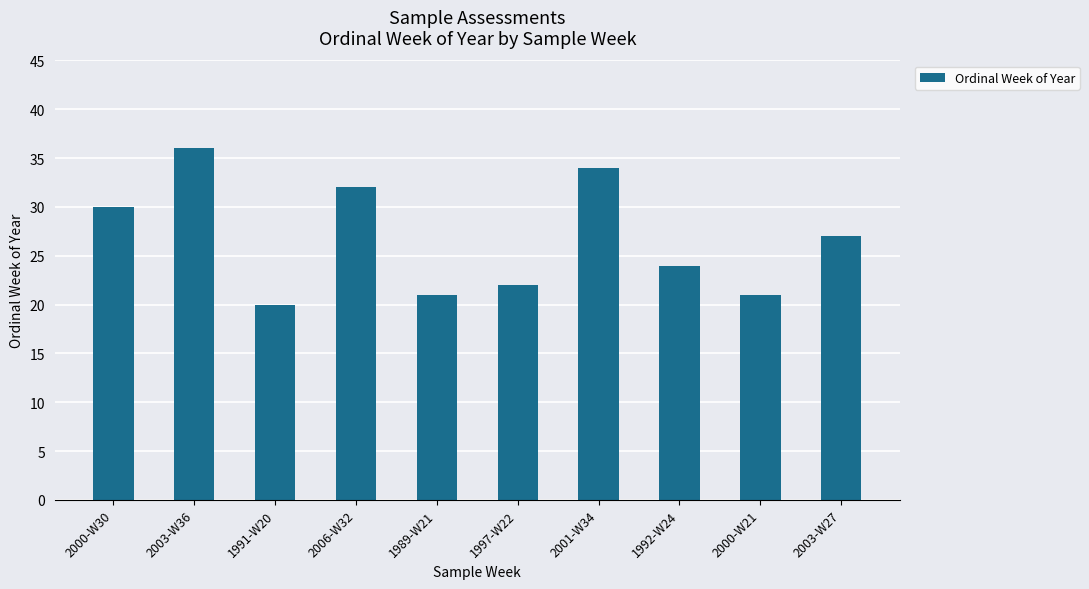

What is the average value?

27